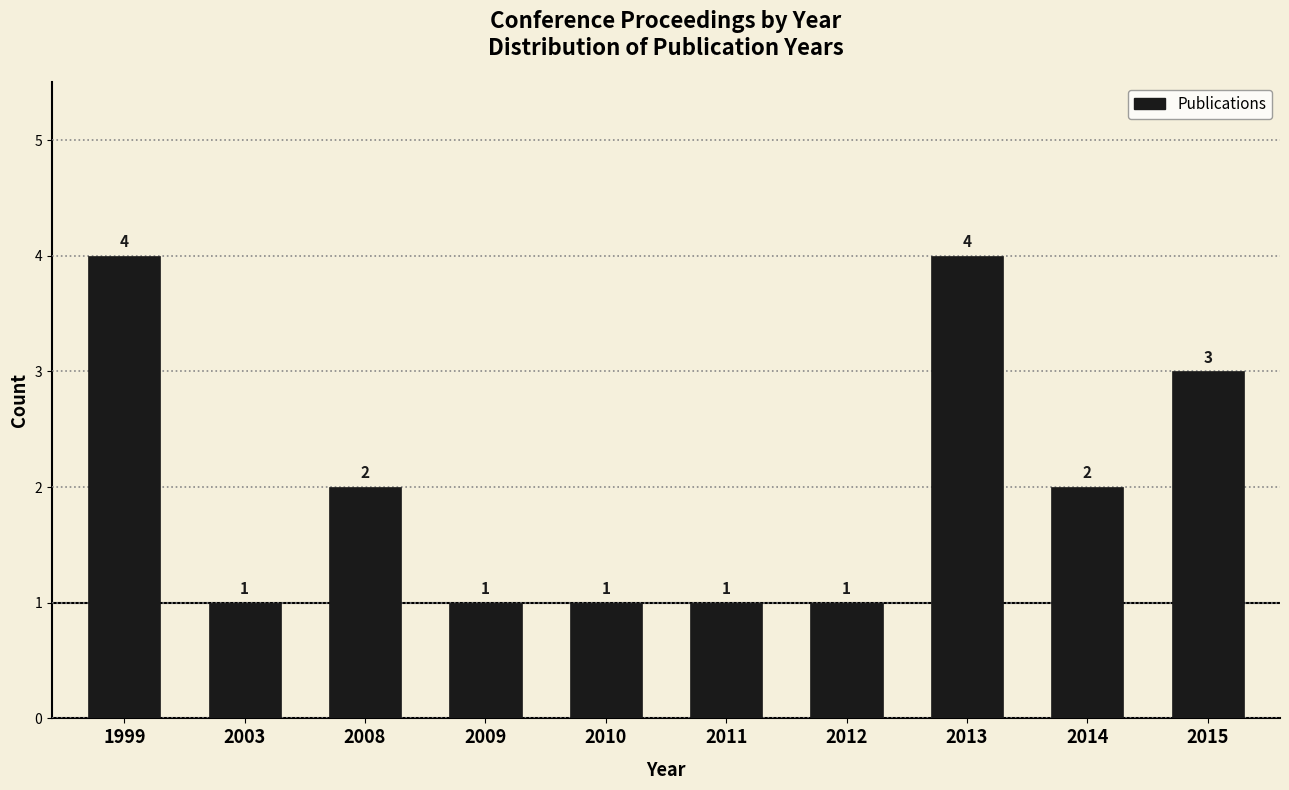

Reading left to right, extract all data points from this chart.

4	1	2	1	1	1	1	4	2	3